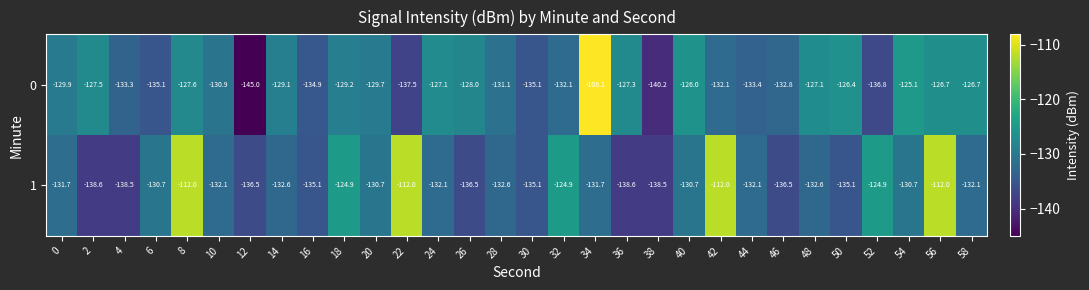

What is the difference between the maximum and minimum values in the 0 series?

36.9